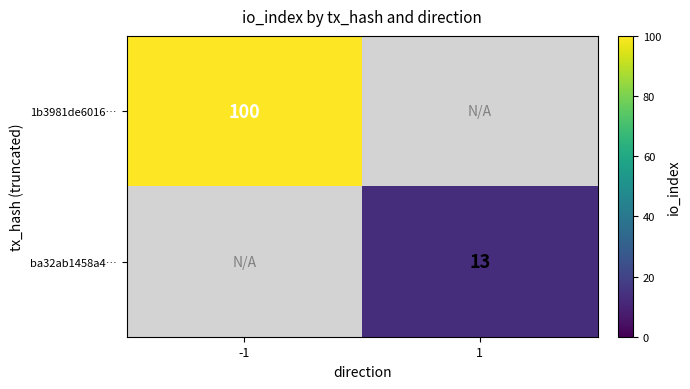

Count the number of categories in the chart.

2